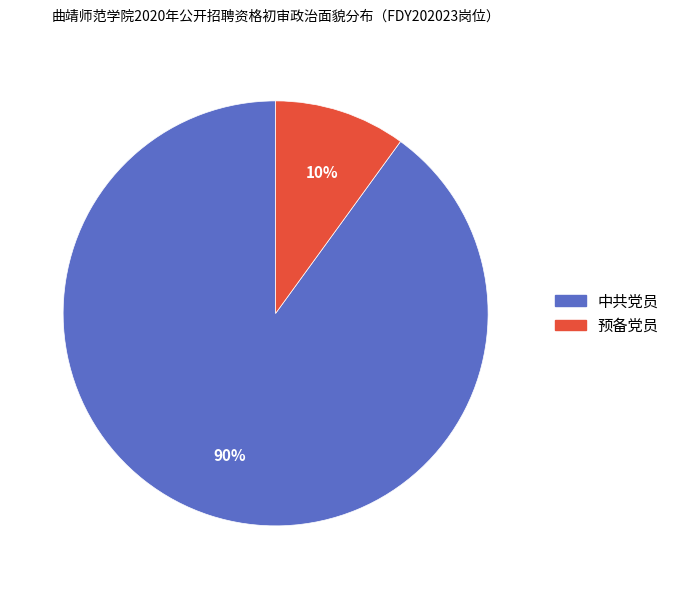

What is the largest slice in the pie chart?

中共党员